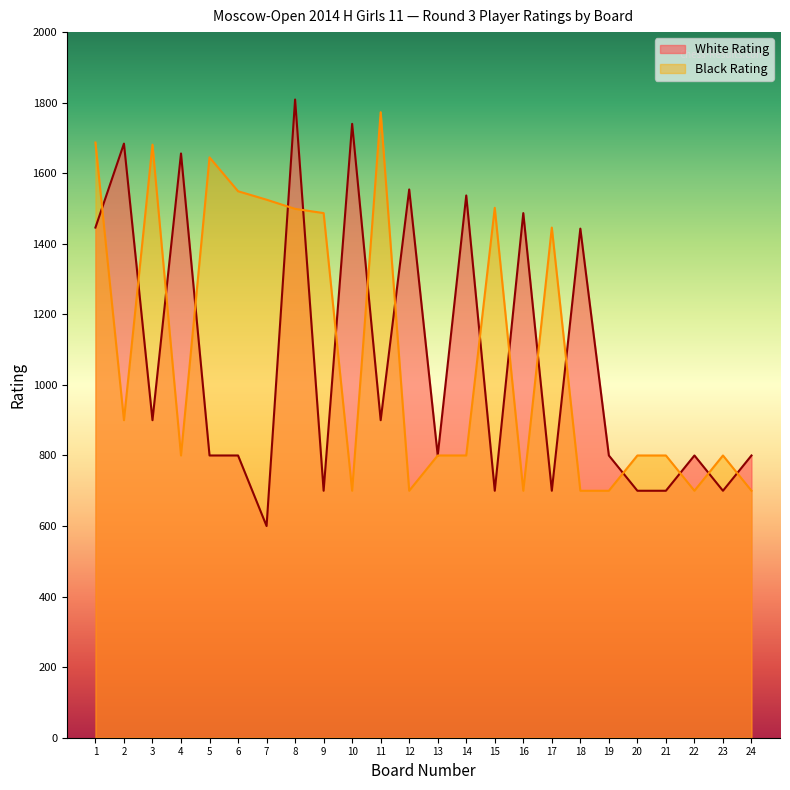

How many data points in Black Rating are less than 800?

7